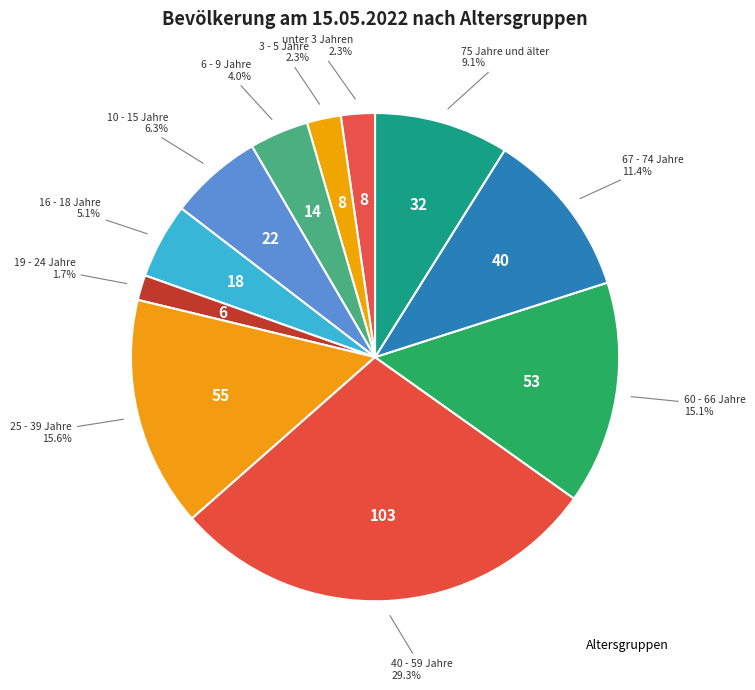

Which slice is the largest?

40 - 59 Jahre